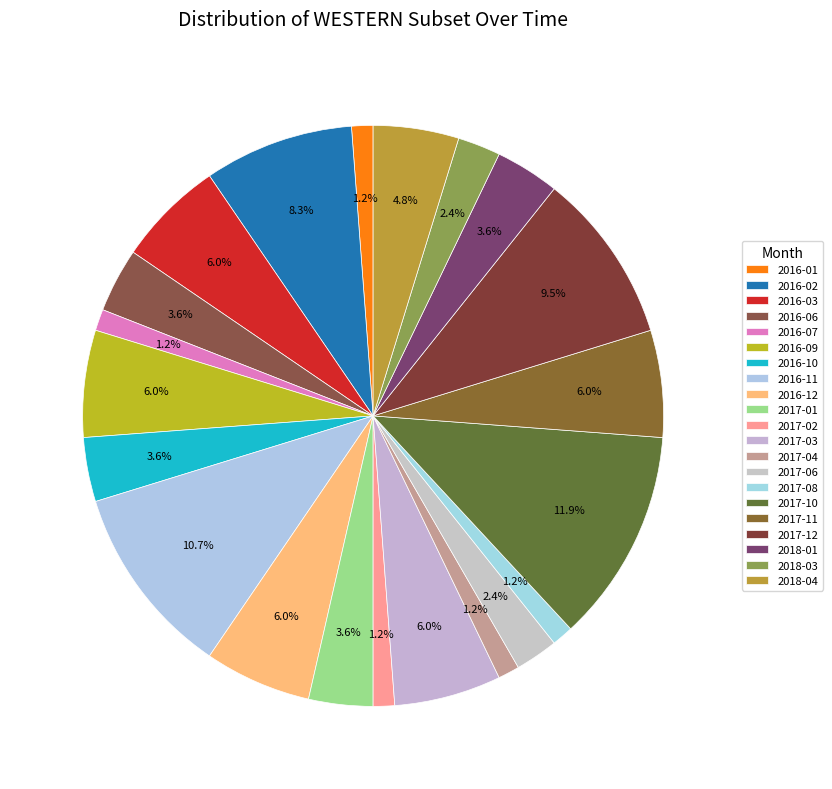

To the nearest percent, what percentage of the pie is 2016-09?

6%